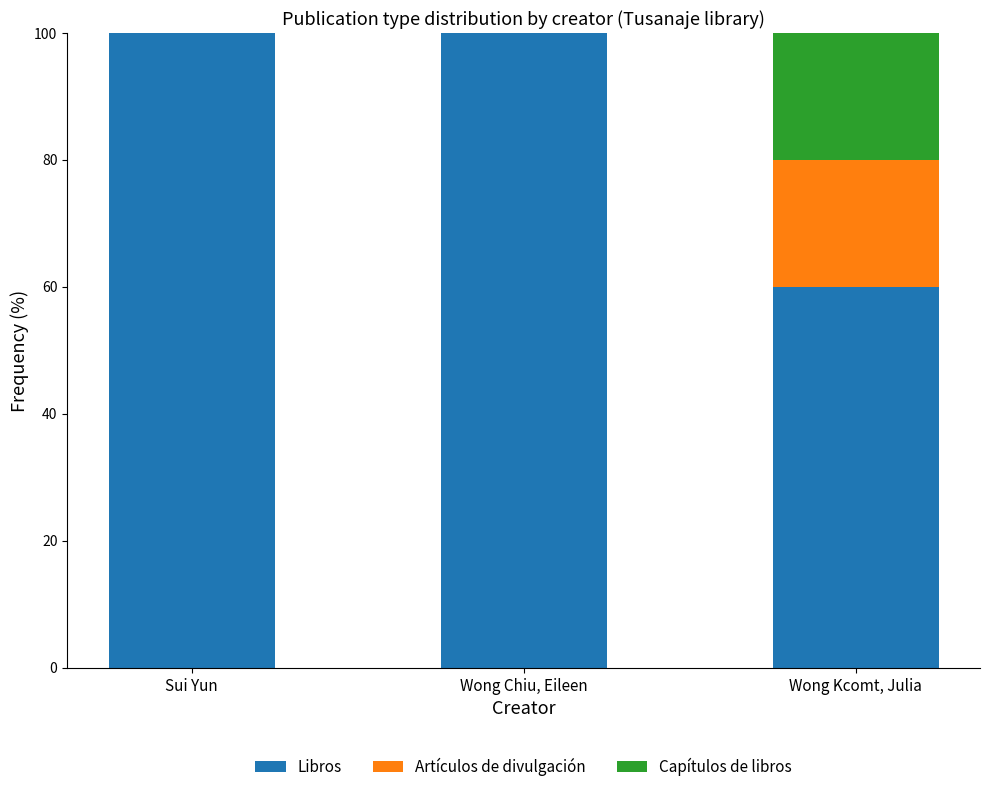

The value of Libros at Wong Chiu, Eileen is 174. True or false?

False